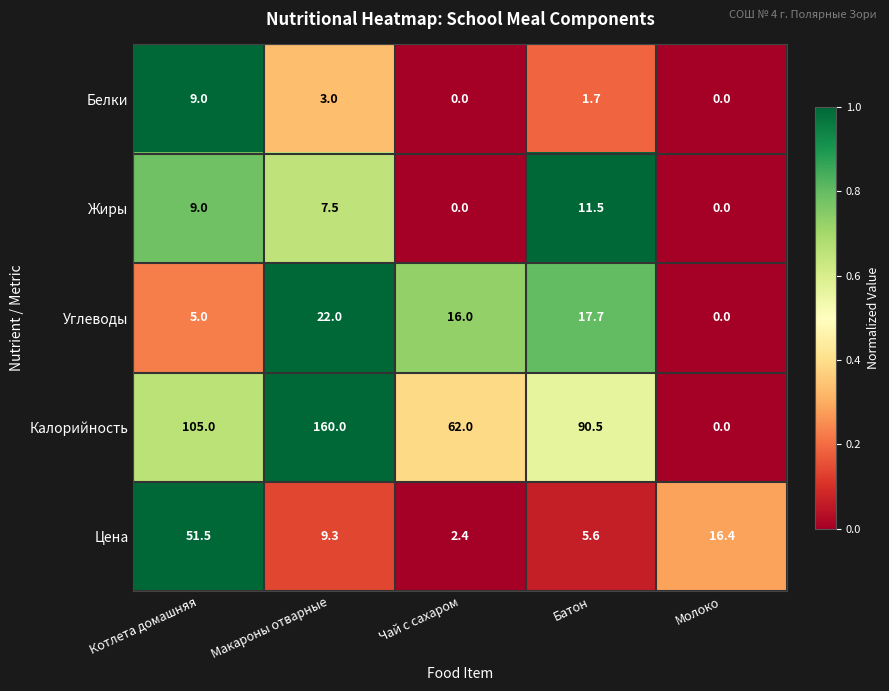

Reading left to right, list all the values displayed in this chart.

Белки: 9.0	3.0	0.0	1.7	0.0
Жиры: 9.0	7.5	0.0	11.5	0.0
Углеводы: 5.0	22.0	16.0	17.7	0.0
Калорийность: 105.0	160.0	62.0	90.5	0.0
Цена: 51.5	9.3	2.4	5.6	16.4